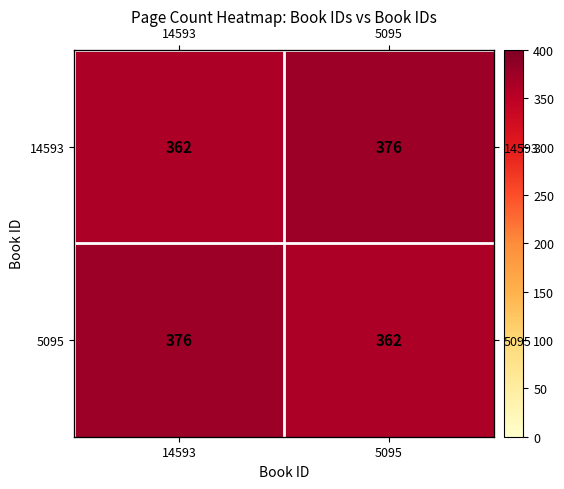

What is the average value of the 14593 series?

369